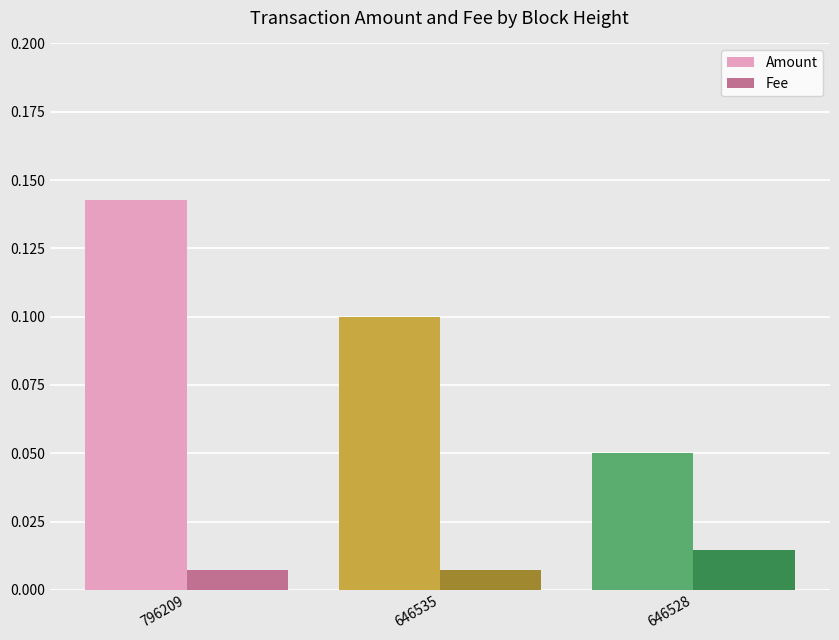

At which category is the sum across all series the highest?

796209